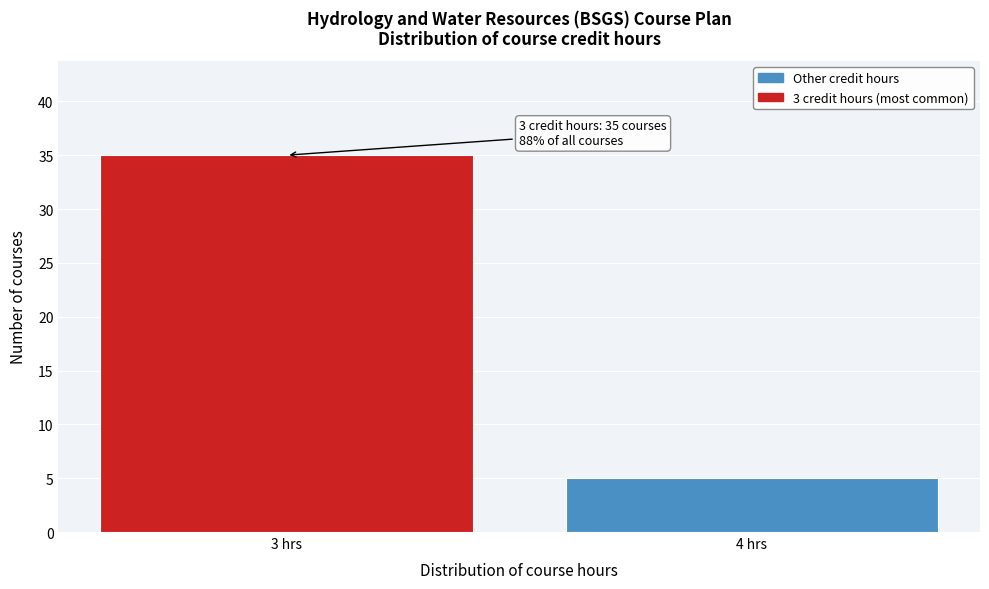

Reading left to right, transcribe all the data shown in this chart.

35	5